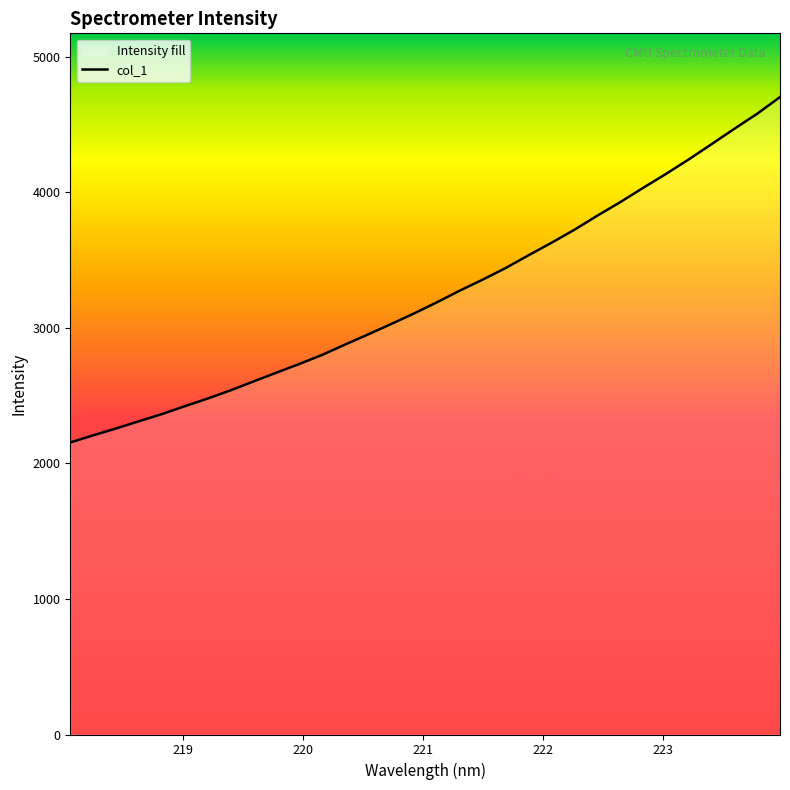

What is the smallest value displayed?

2153.4